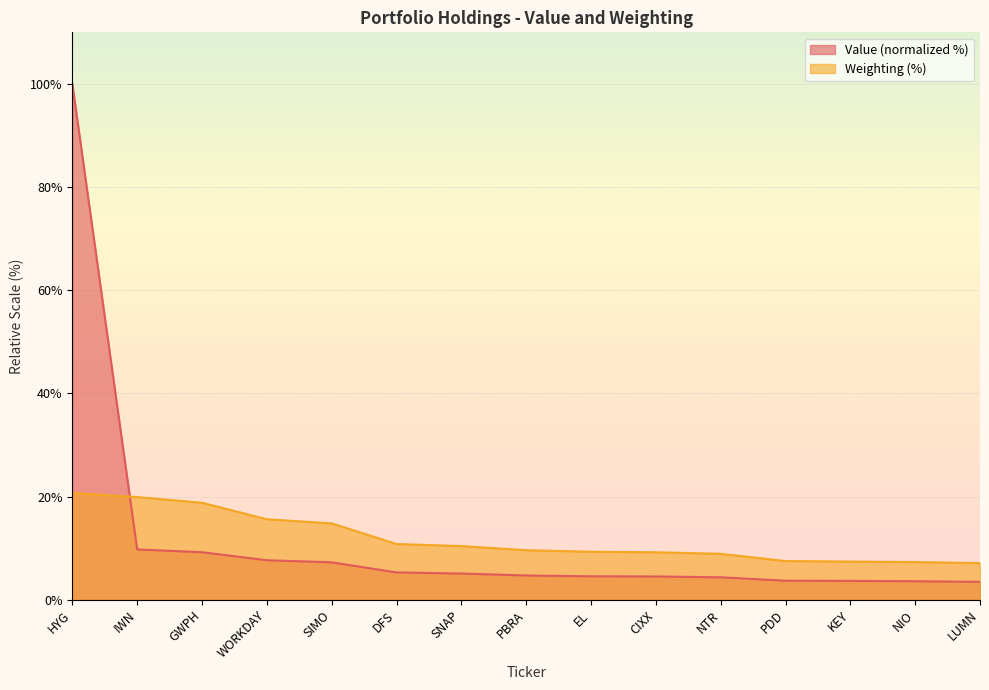

Is the value of Value at SNAP greater than the value of Weighting at WORKDAY?

No